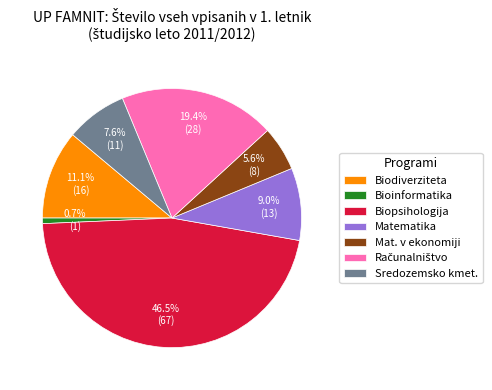

Which slice is the largest?

Biopsihologija